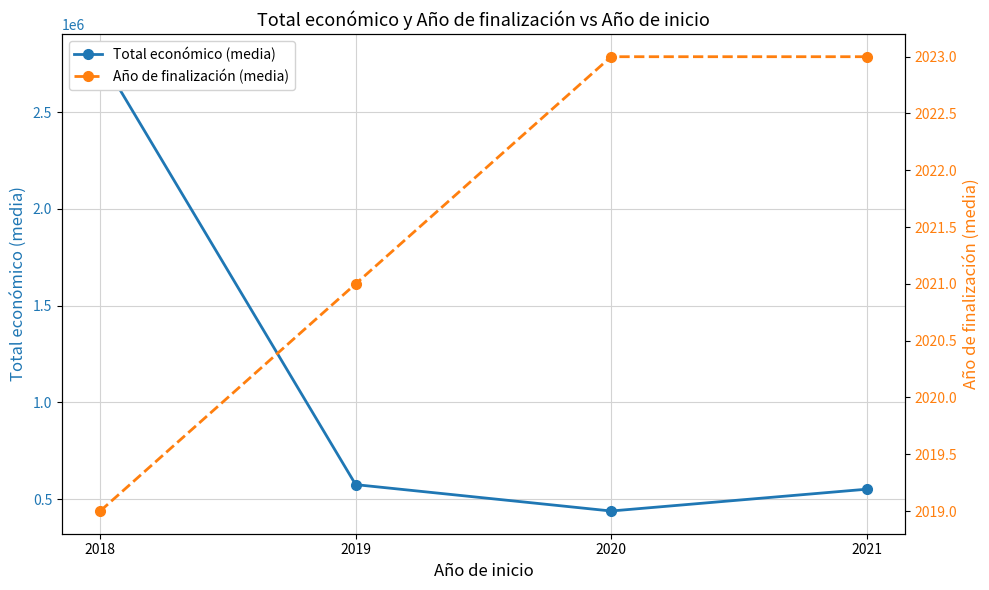

List the labels in order of Año de finalización (media) value, largest first.

2020, 2021, 2019, 2018